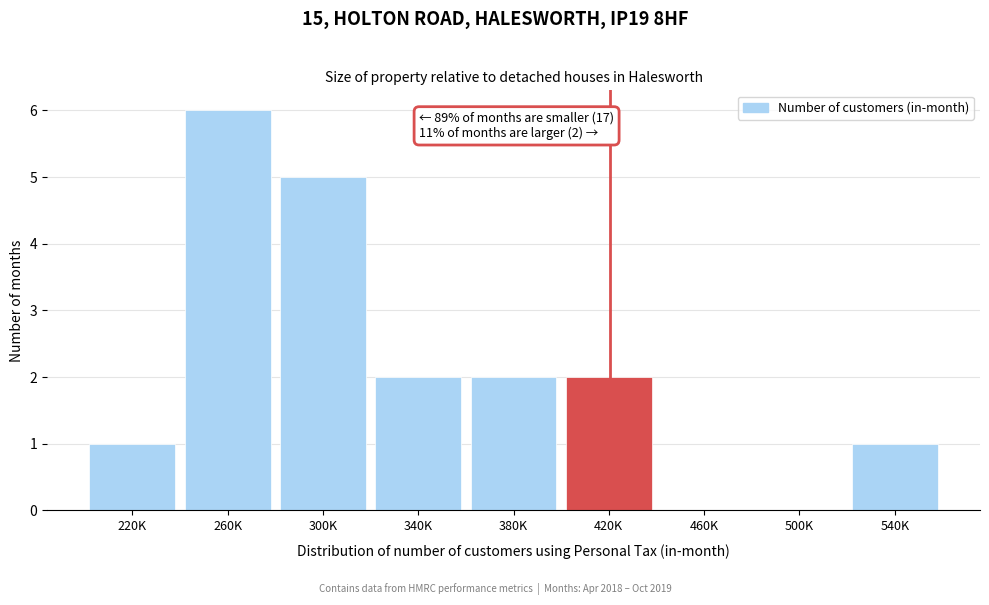

At which category does the chart reach its peak across all series?

260K